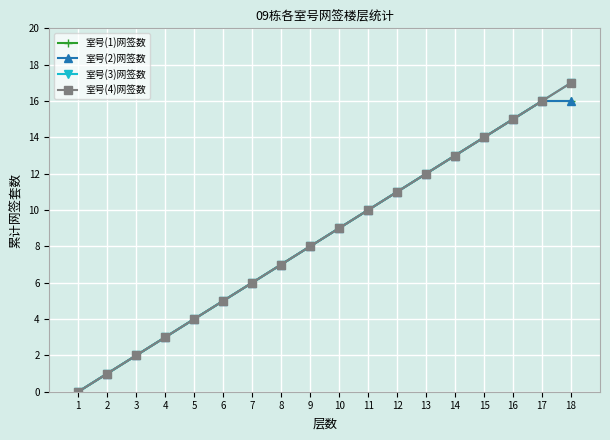

At how many categories does at least one series exceed 4?

13